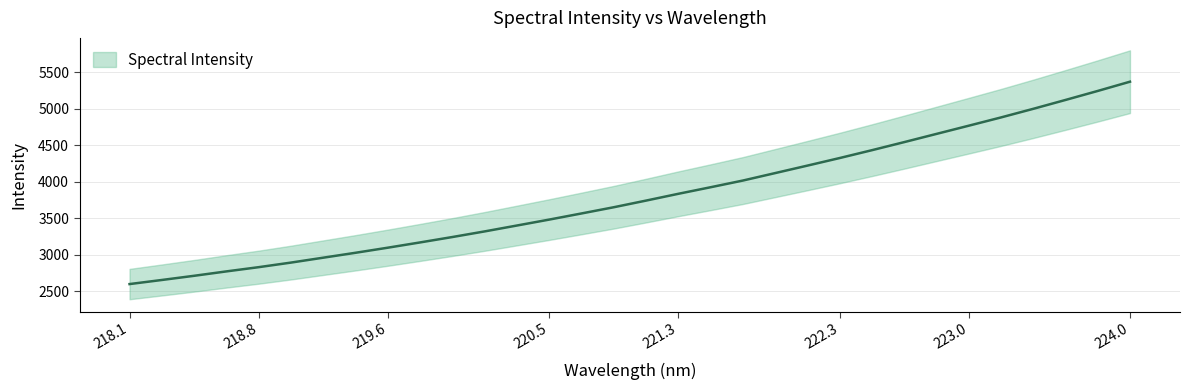

What is the label of the 20th point from the left?

221.6902